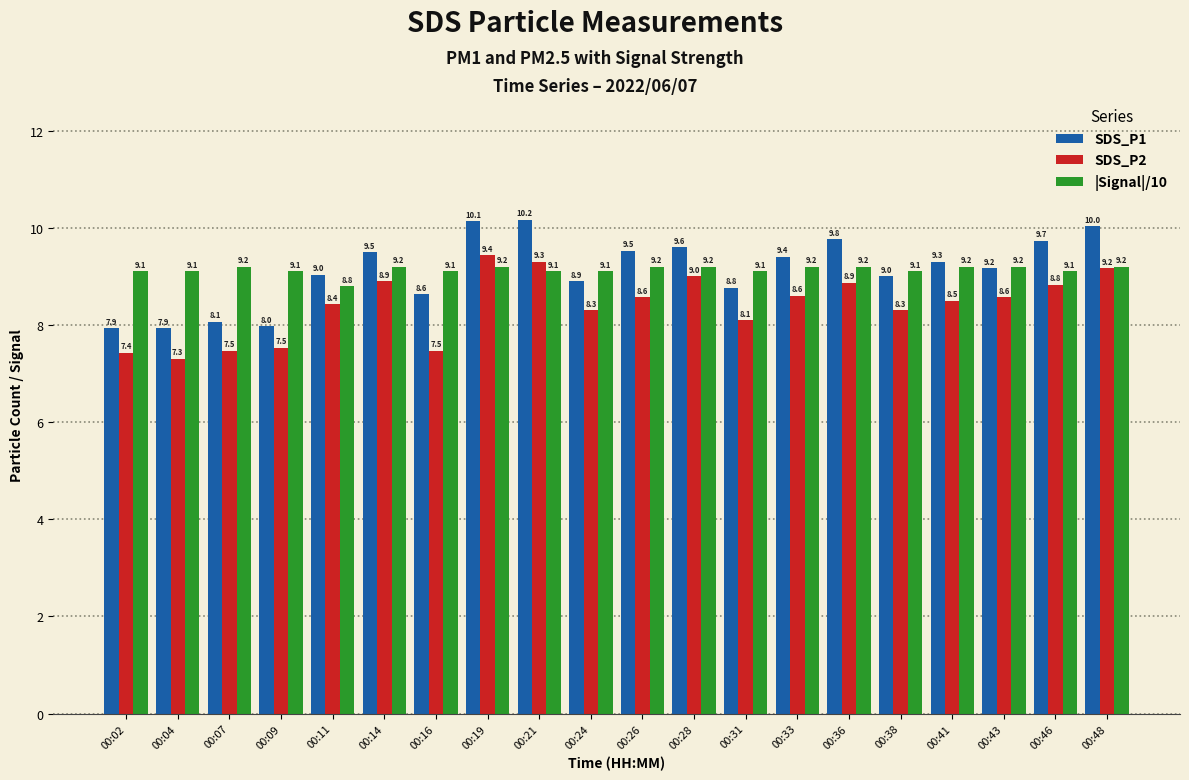

Is the value of |Signal|/10 at 00:41 greater than the value of SDS_P1 at 00:28?

No